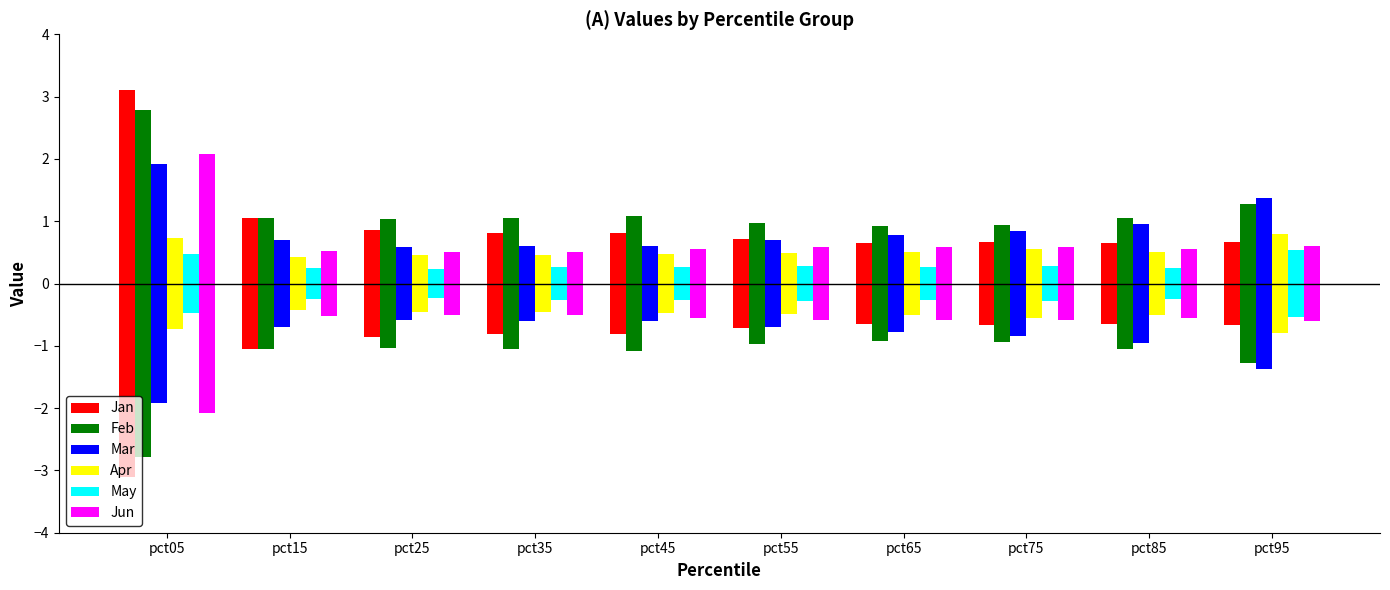

Count the number of categories in the chart.

10